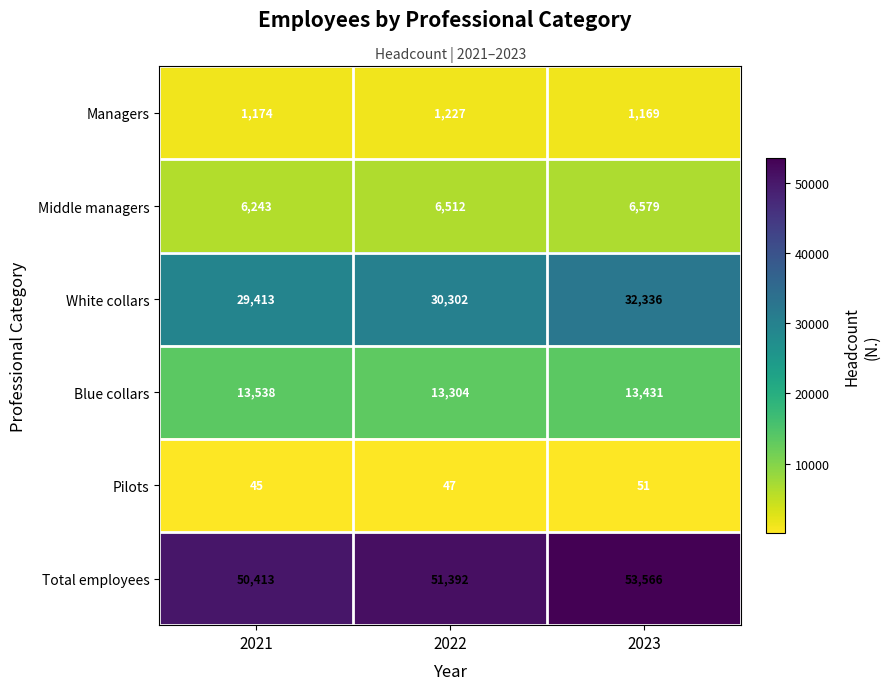

Reading left to right, what are all the values shown in this chart?

Managers: 1174	1227	1169
Middle managers: 6243	6512	6579
White collars: 29413	30302	32336
Blue collars: 13538	13304	13431
Pilots: 45	47	51
Total employees: 50413	51392	53566